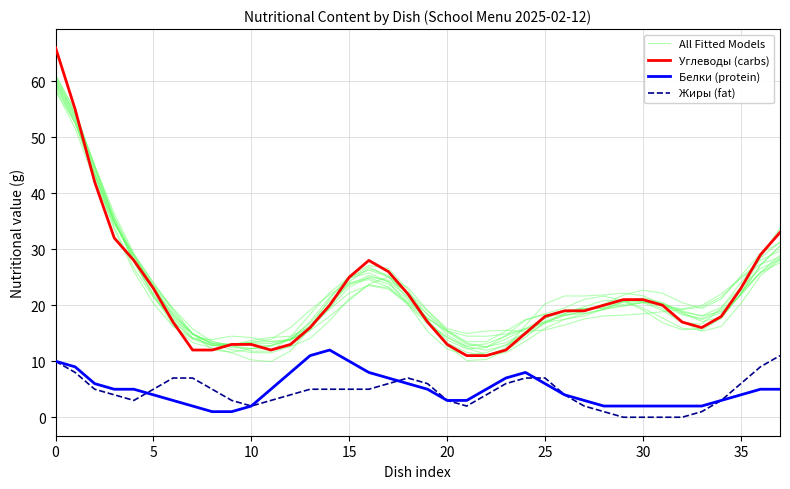

True or false: Углеводы (carbs) has a value of 13.0 at 9.

True